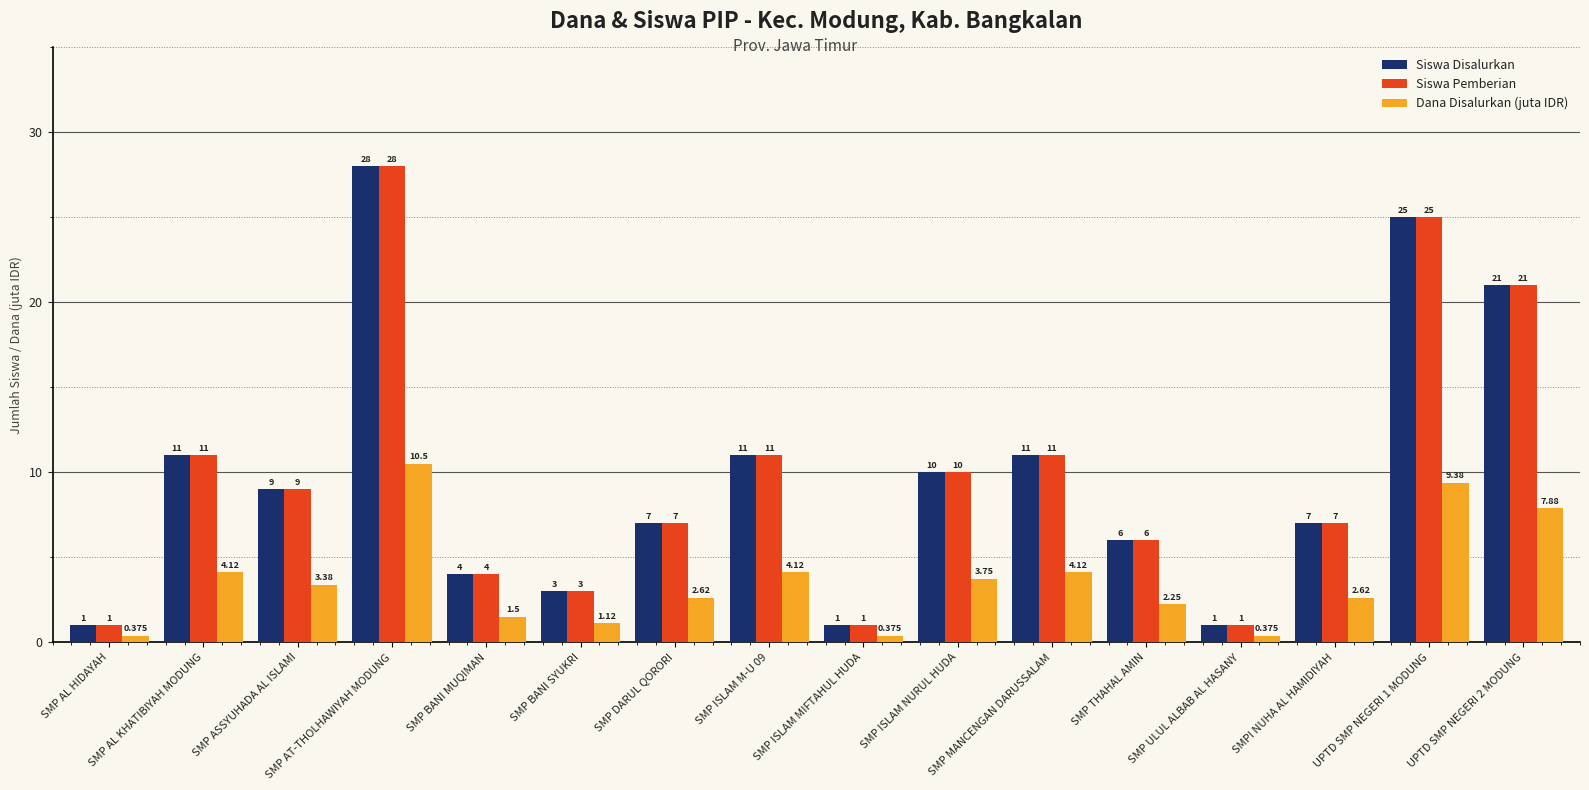

At which label is Siswa Pemberian closest to 14?

SMP AL KHATIBIYAH MODUNG